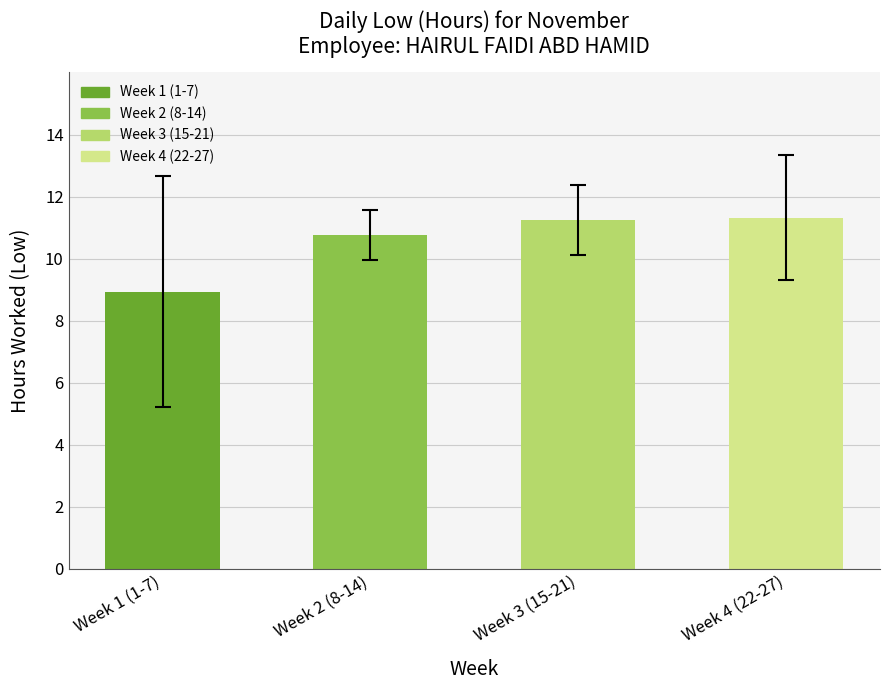

The value at Week 3 (15-21) is 2.8. True or false?

False